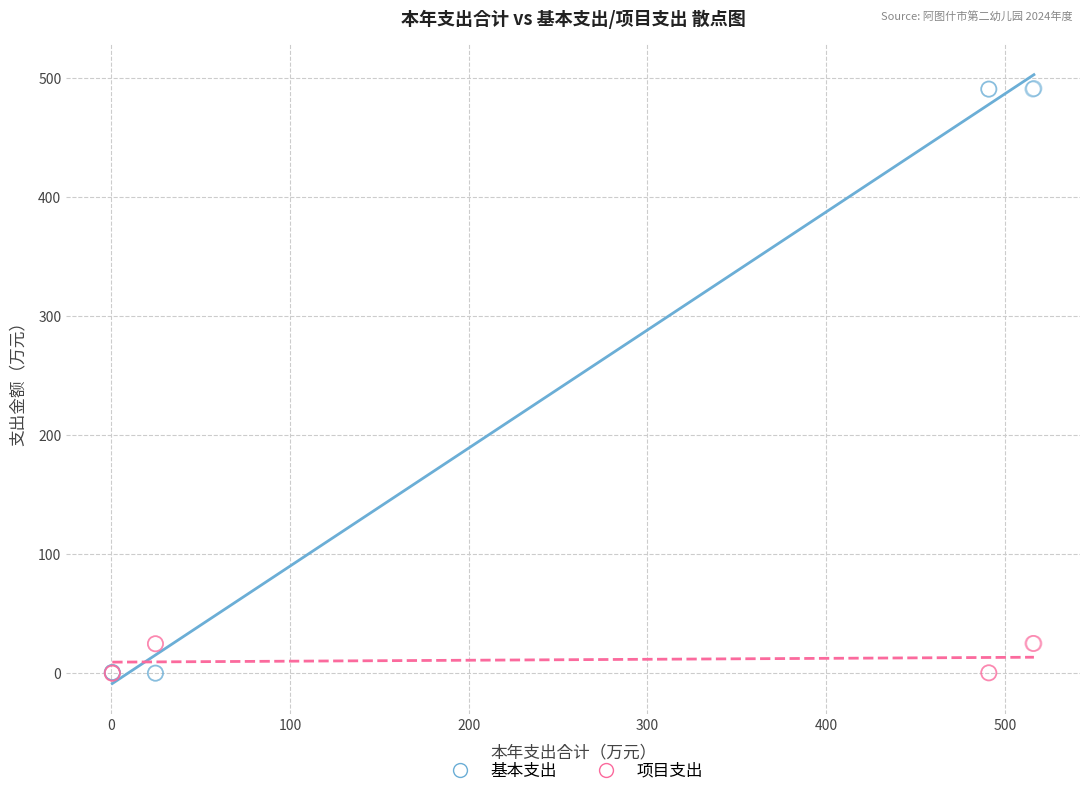

Which series reaches the maximum Y coordinate?

基本支出